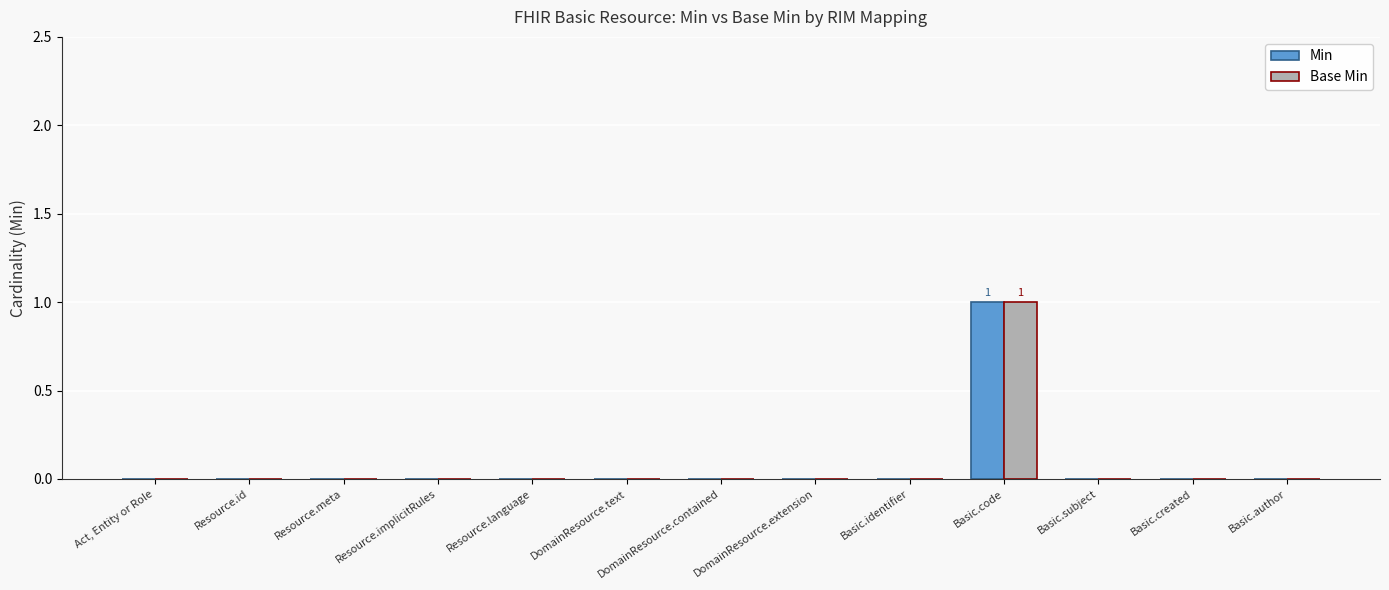

The Min series shows 0 at DomainResource.text. True or false?

True